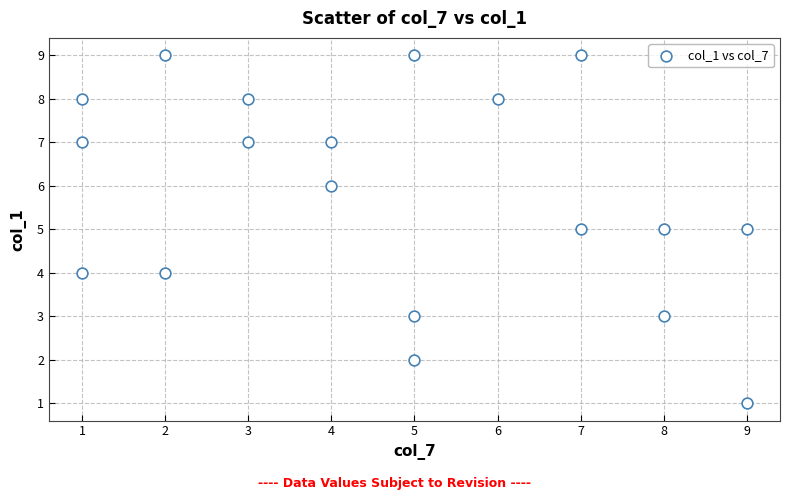

What is the range of X values (max minus min)?

8